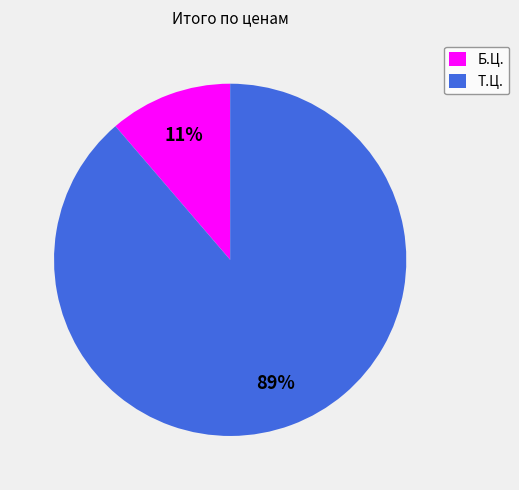

Rank the categories by value from highest to lowest.

Т.Ц., Б.Ц.